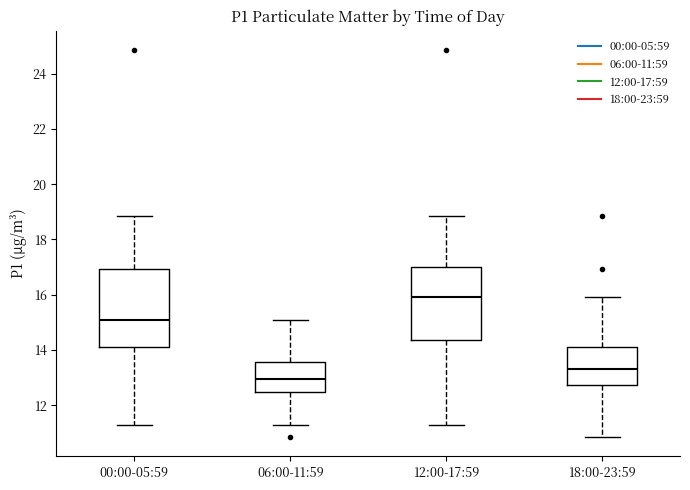

Reading left to right, transcribe this box plot: for each box, give where its median line is, the range the box spans, and where its two whiskers end, as read against the y-axis. The values are not printed on the chart, so give them approximately, as read against the axis.

00:00-05:59: median 15.0, box 14.2 to 17.0, whiskers 11.4 to 18.8
06:00-11:59: median 13.0, box 12.6 to 13.6, whiskers 11.4 to 15.0
12:00-17:59: median 16.0, box 14.4 to 17.0, whiskers 11.4 to 18.8
18:00-23:59: median 13.4, box 12.8 to 14.2, whiskers 10.8 to 16.0